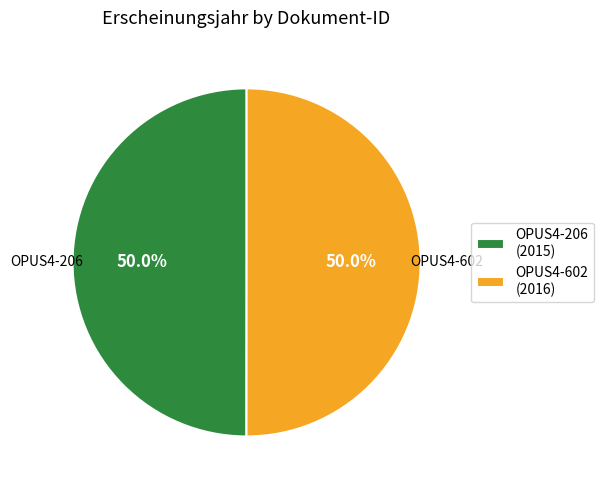

Is the sum of OPUS4-602 (2016) and OPUS4-206 (2015) greater than half?

Yes